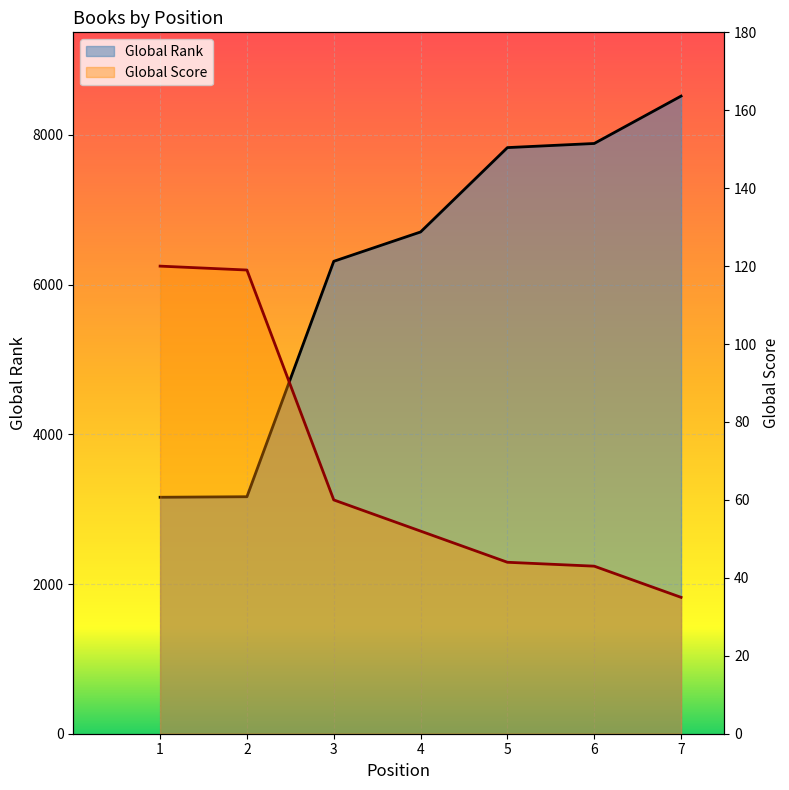

Where is Global Score nearest to the value 77?

3